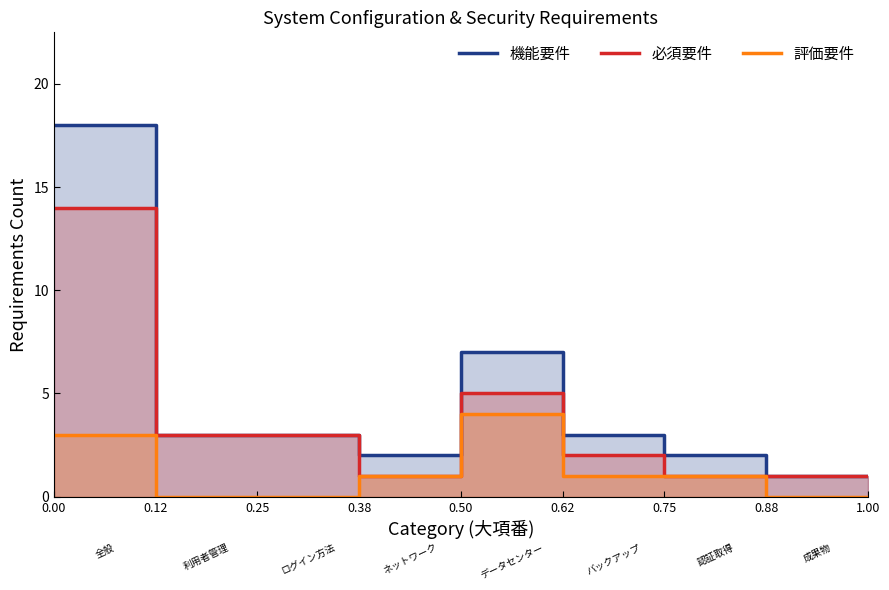

What is the highest value of the 評価要件 series?

4